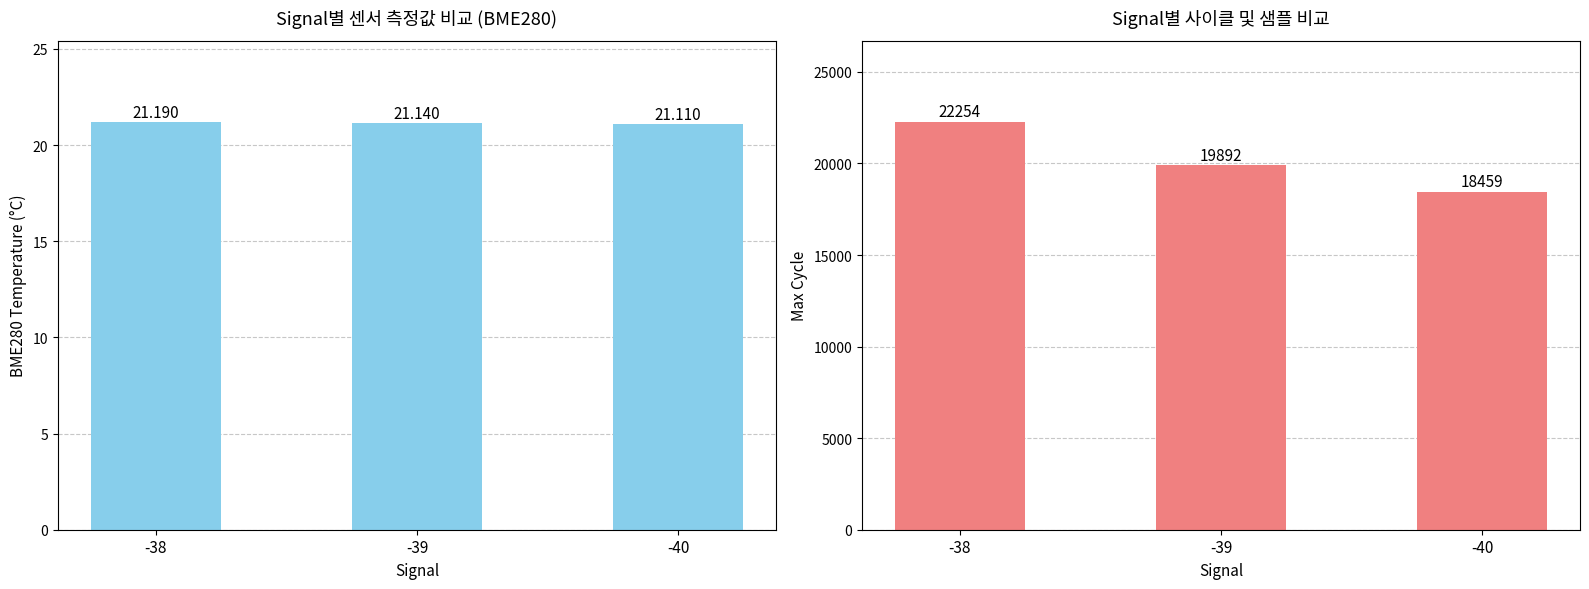

What are all the series names shown in the legend?

BME280_temperature, Max_cycle